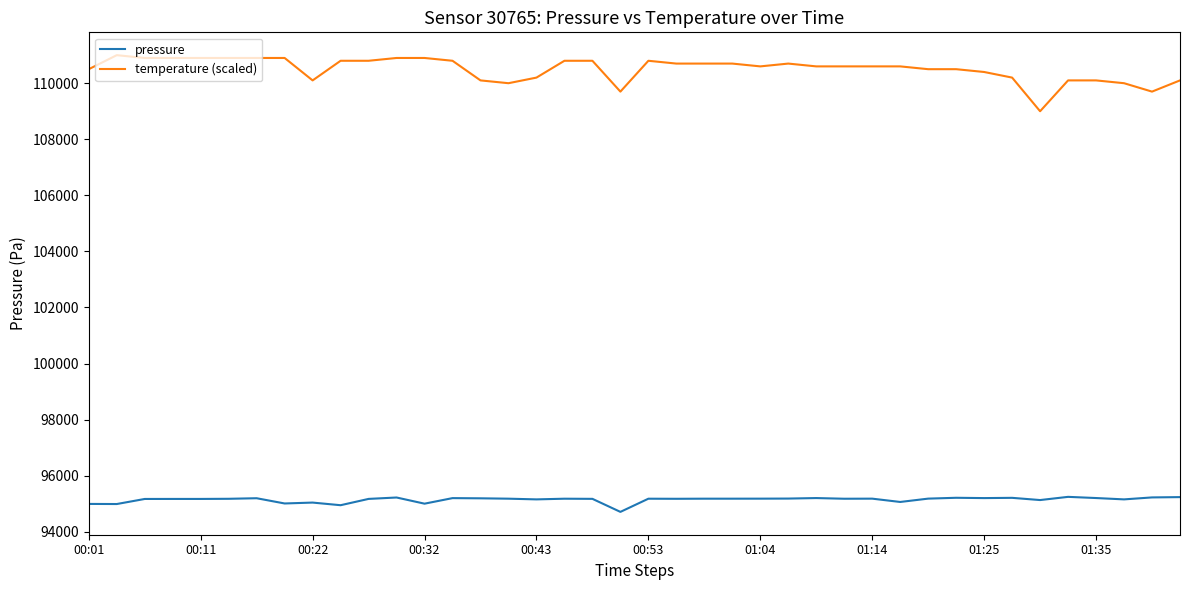

What is the minimum value shown in the chart?

94710